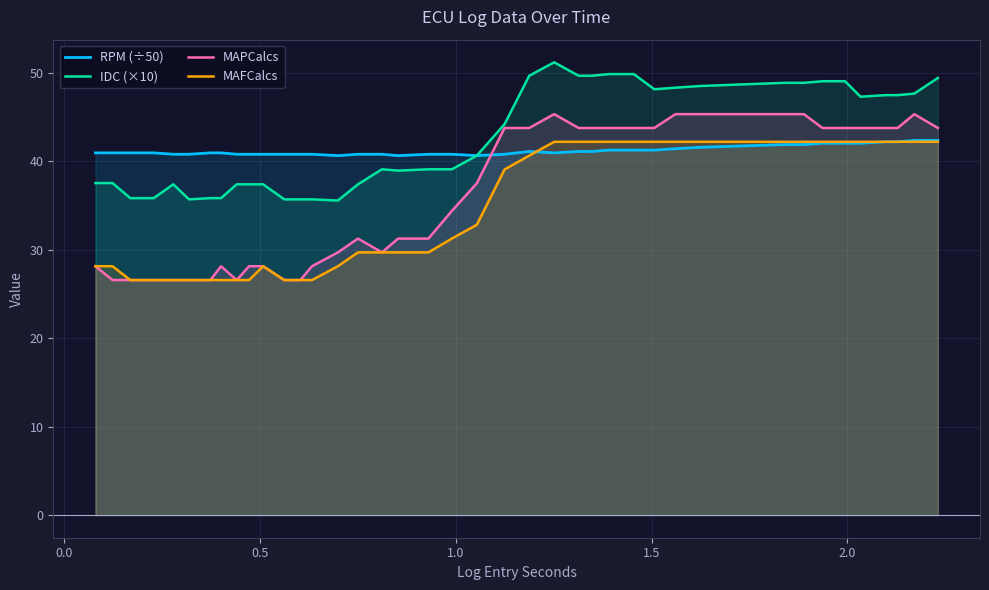

List the series in order of their overall mean, highest first.

IDC (×10), RPM (÷50), MAPCalcs, MAFCalcs